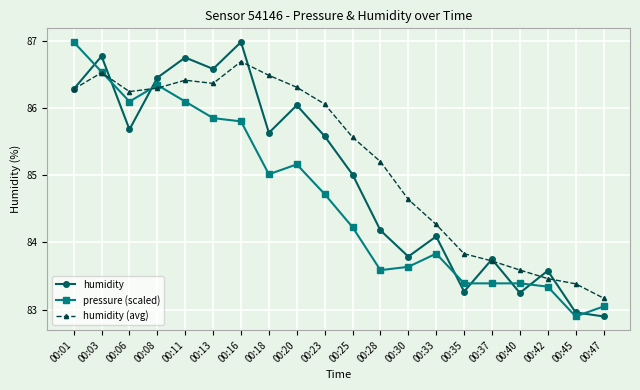

Which series ends up on top after the final intersection of pressure (scaled) and humidity?

pressure (scaled)